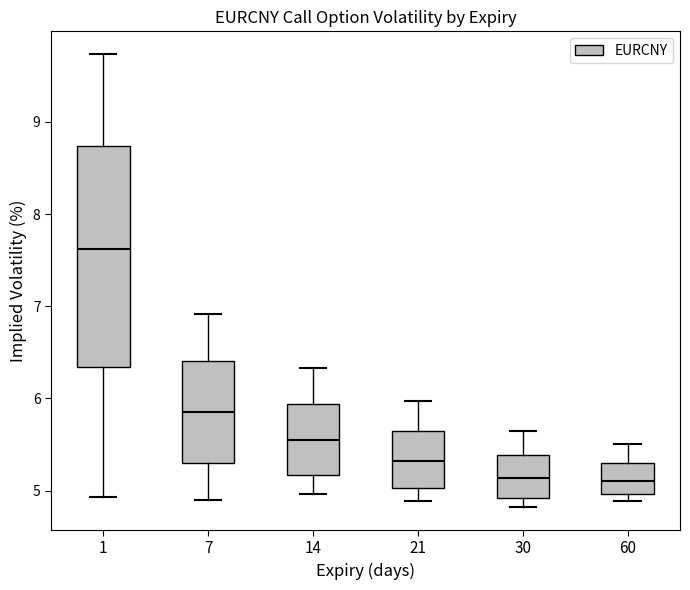

Which box's median line is the highest?

1